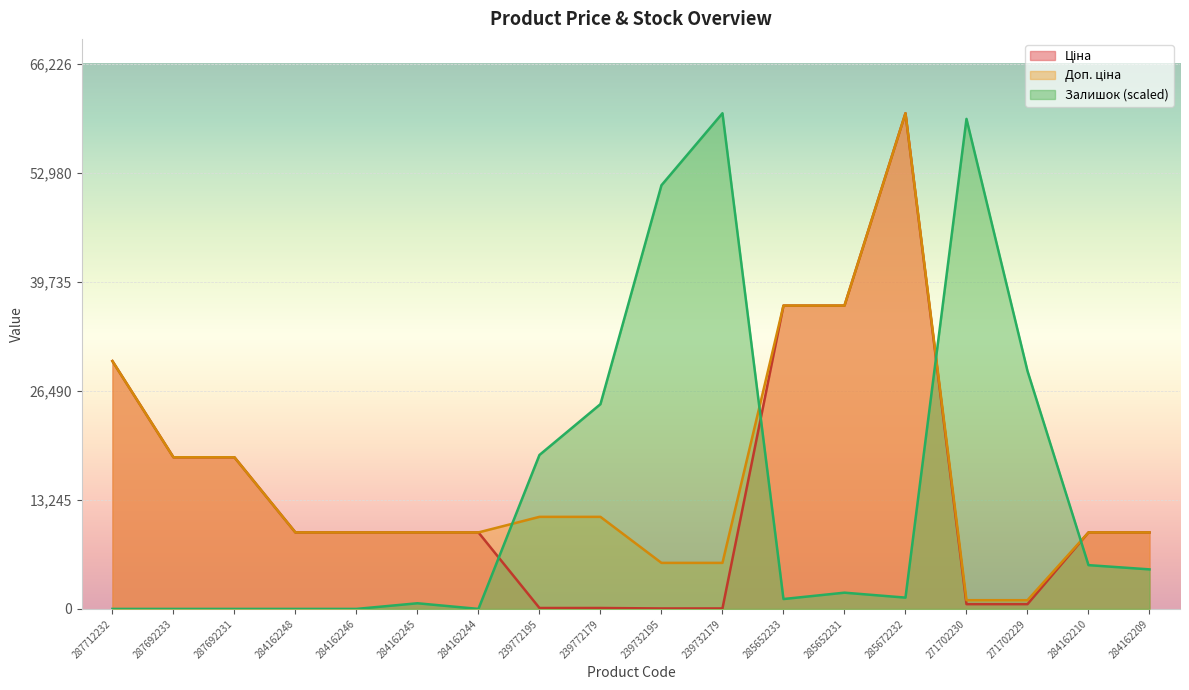

Is it true that Доп. ціна equals 5794.7 at 287692233?

False